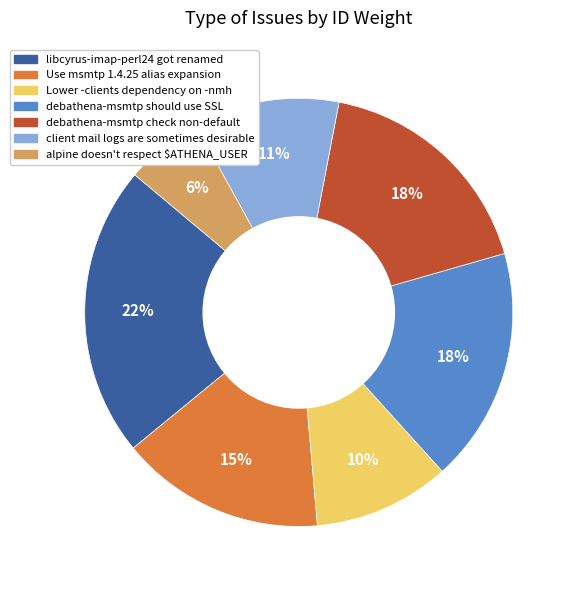

Is it true that alpine doesn't respect $ATHENA_USER is 1% of the pie?

False